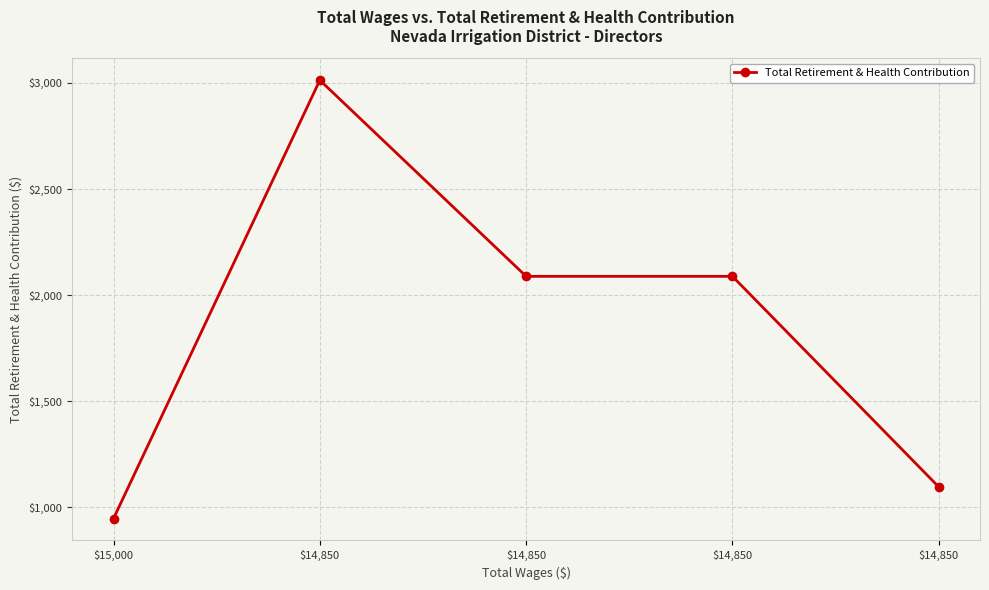

How many series are shown in this chart?

1